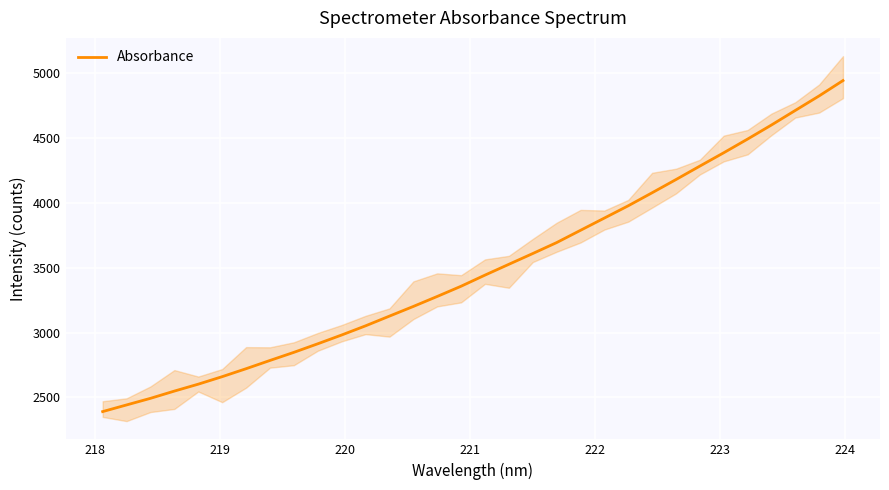

What is the highest value of the Absorbance series?

4941.6